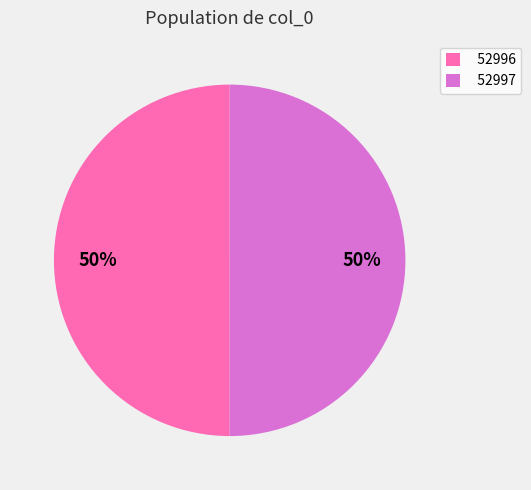

Approximately how many times larger is the value at 52996 compared to 52997?

1.0